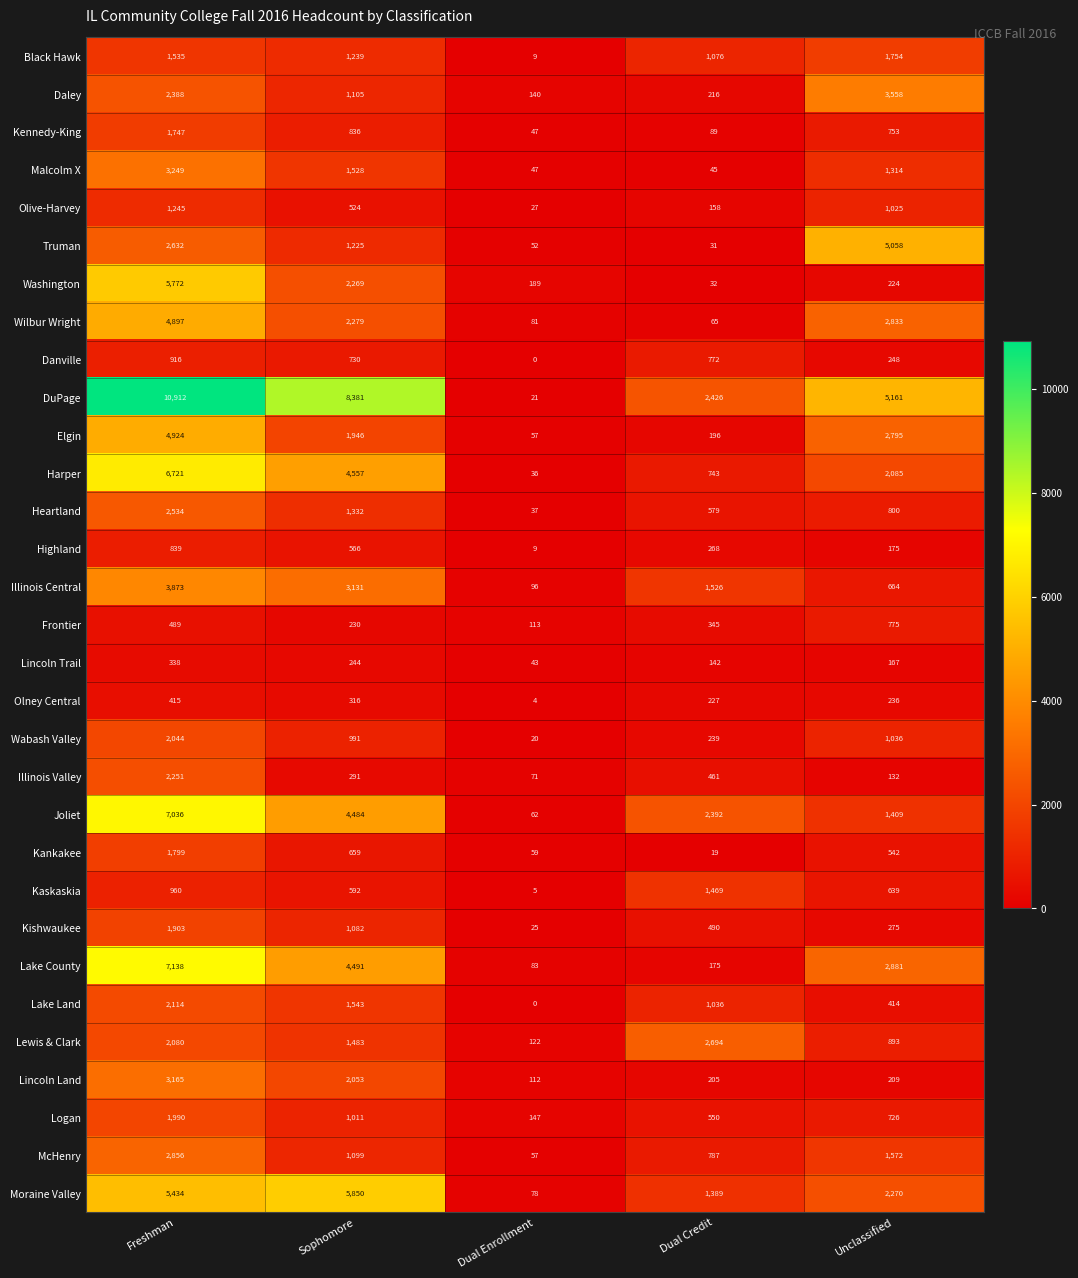

Where is McHenry nearest to the value 1456?

Unclassified